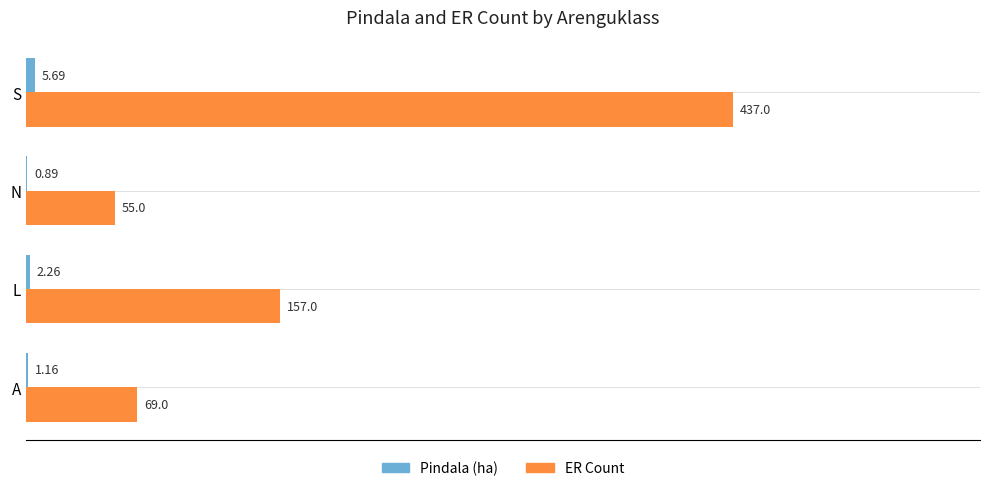

At which category is the sum across all series the highest?

S